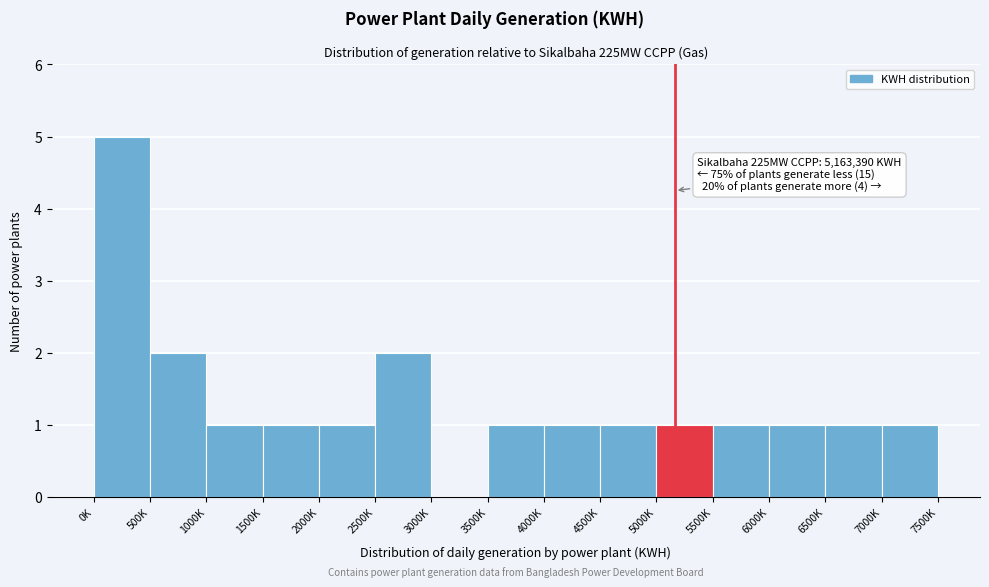

Reading right to left, list all the values displayed in this chart.

7000K=1	6500K=1	6000K=1	5500K=1	5000K=1	4500K=1	4000K=1	3500K=1	3000K=0	2500K=2	2000K=1	1500K=1	1000K=1	500K=2	0K=5